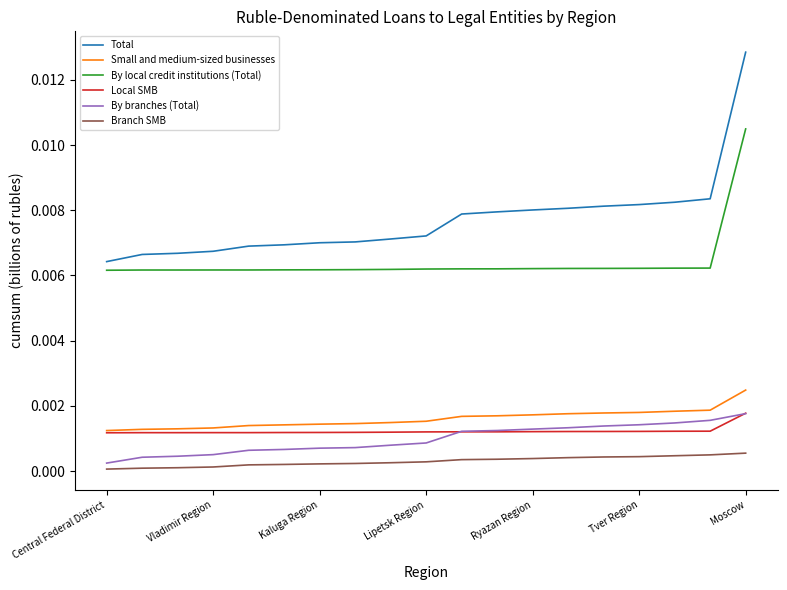

True or false: Branch SMB and By local credit institutions (Total) cross at least once.

False